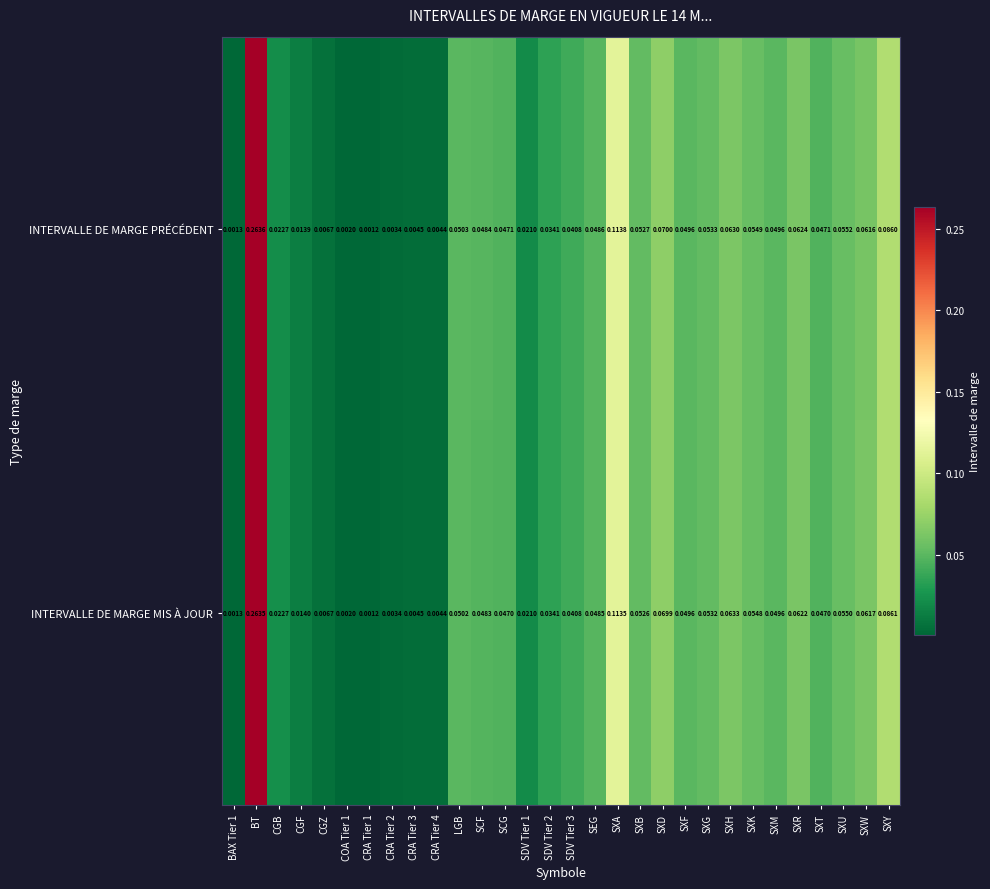

Which label corresponds to the largest value in the chart?

BT